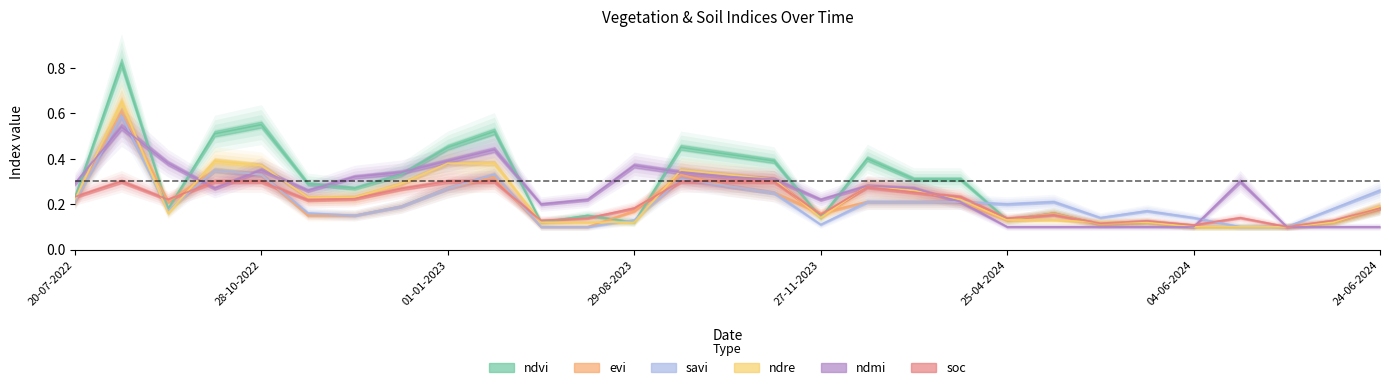

Count the ndmi values in the range 0 to 1.

29